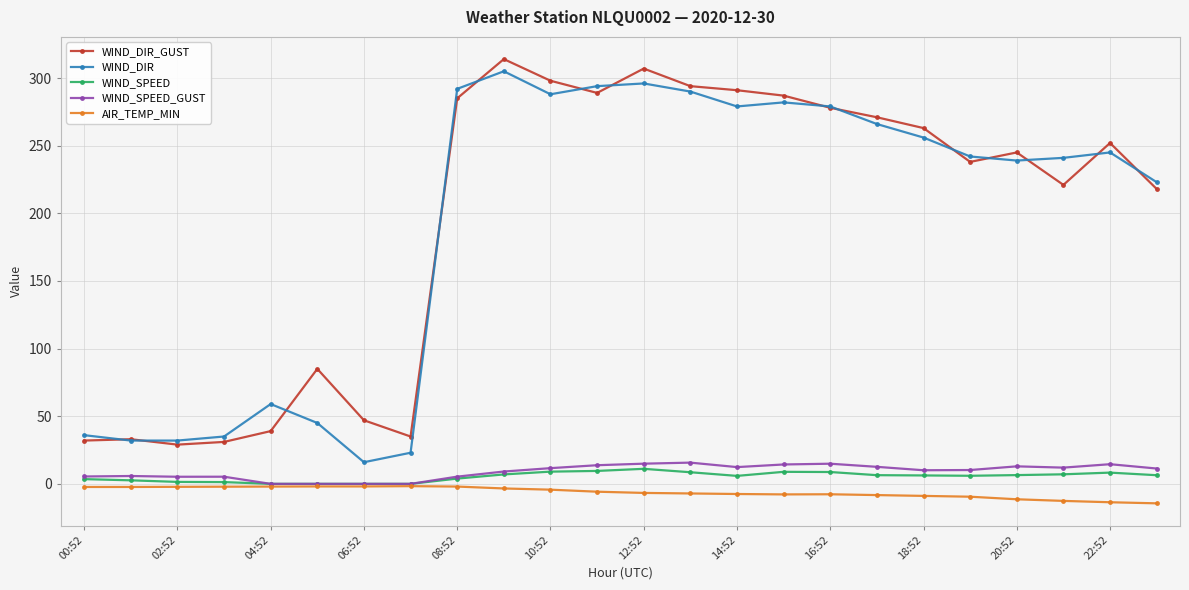

What is the maximum value for WIND_SPEED?

11.1